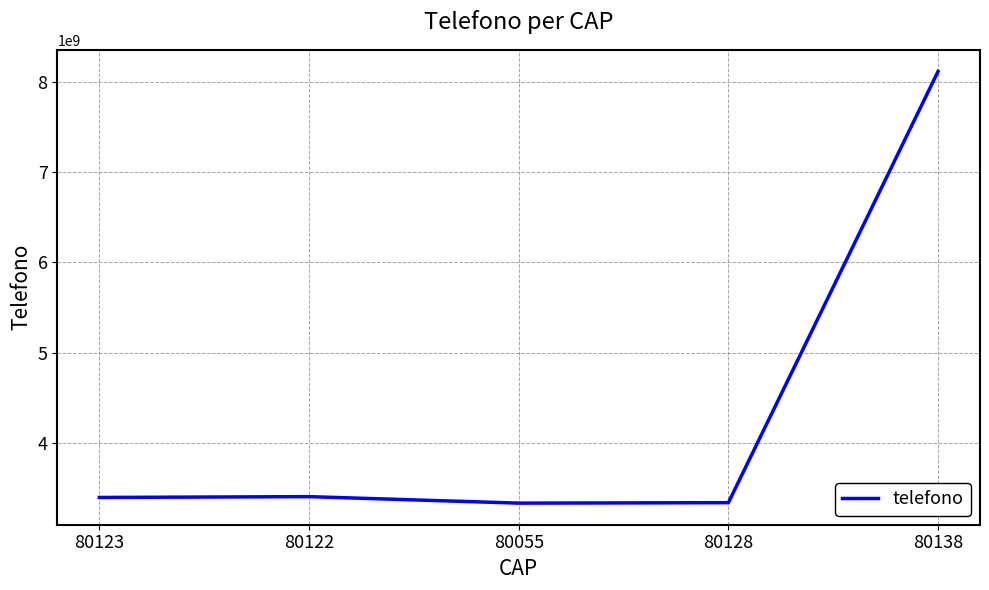

The value at 80128 is 3339174910. True or false?

True